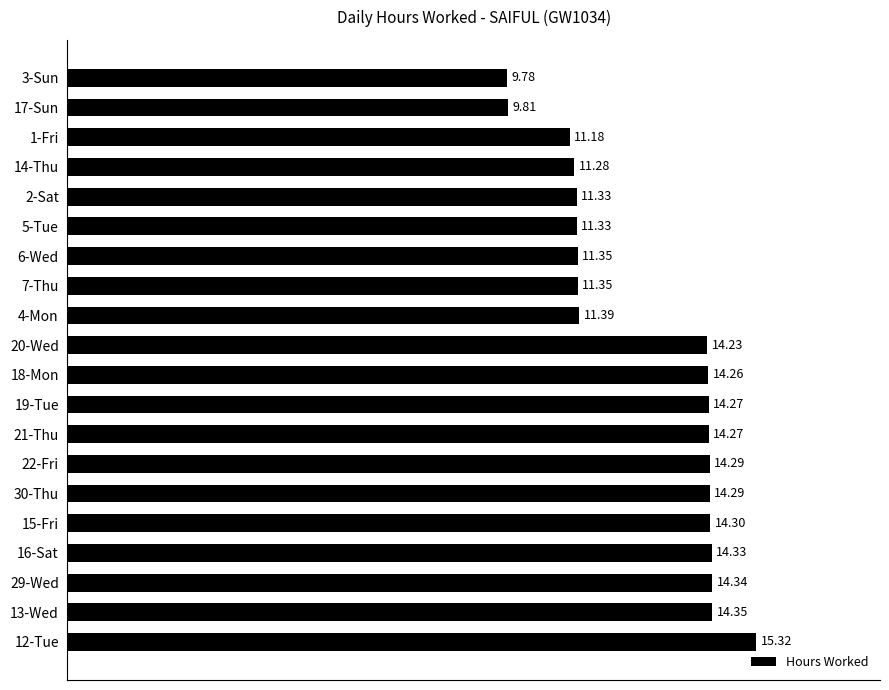

Count the number of categories in the chart.

20